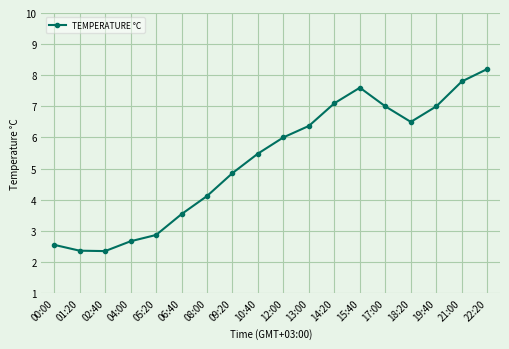

How many lines are shown in the chart?

1